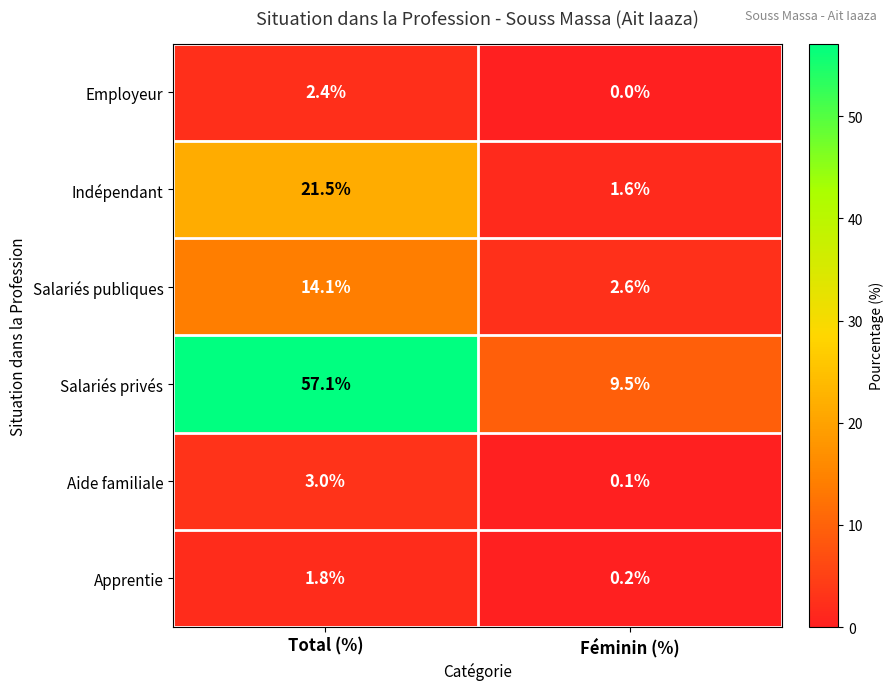

Reading right to left, what are all the values shown in this chart?

Employeur: 0.0	2.4
Indépendant: 1.6	21.5
Salariés publiques: 2.6	14.1
Salariés privés: 9.5	57.1
Aide familiale: 0.1	3.0
Apprentie: 0.2	1.8